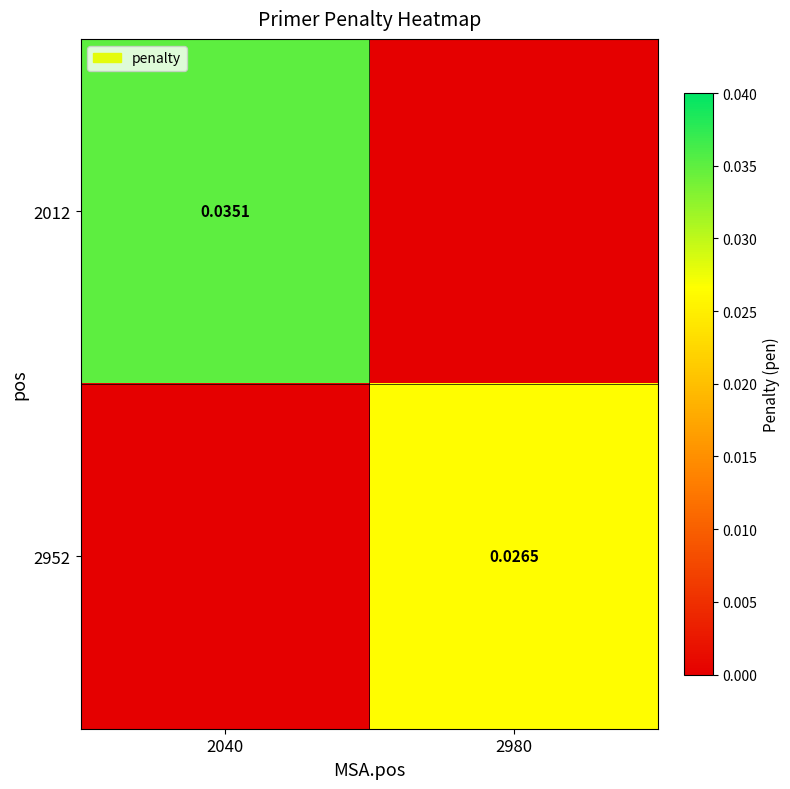

Rank the series by their maximum value, from lowest to highest.

2952, 2012